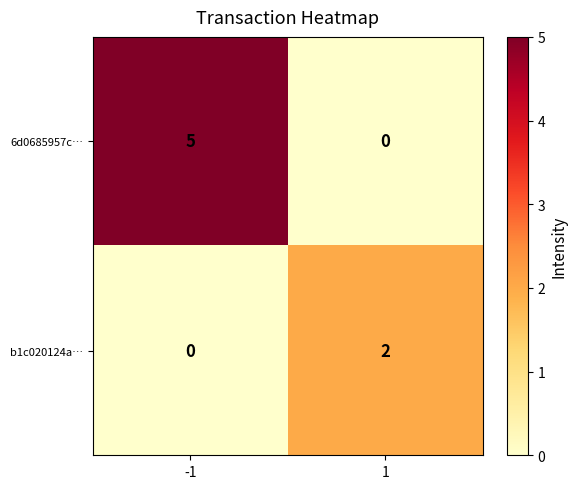

Which series has the largest total across all categories?

6d0685957c…